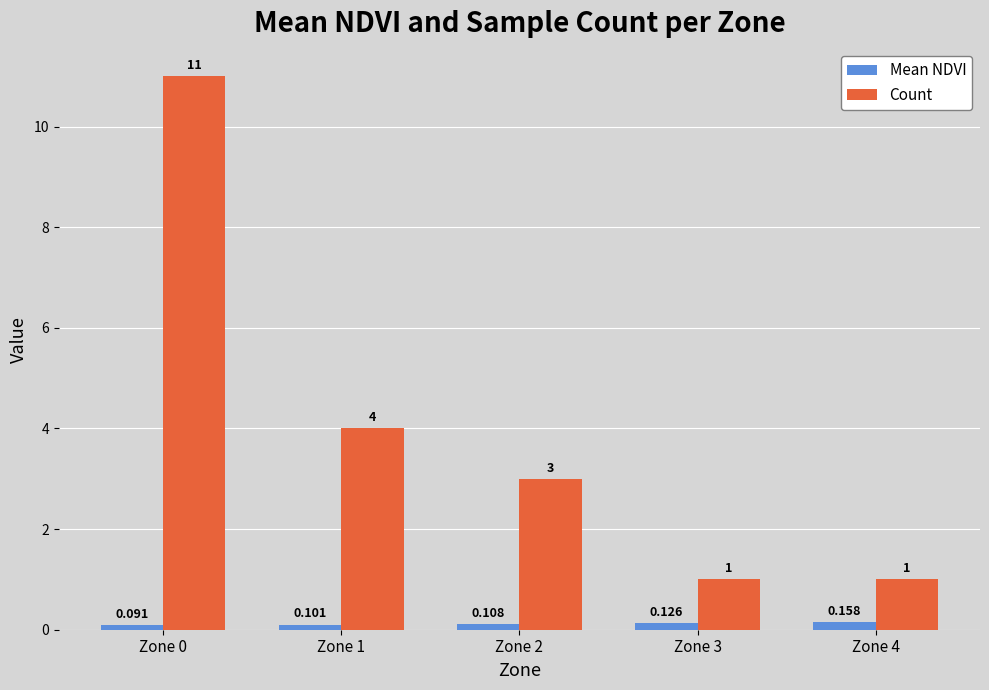

Is the value of Mean NDVI at Zone 4 greater than the value of Count at Zone 4?

No